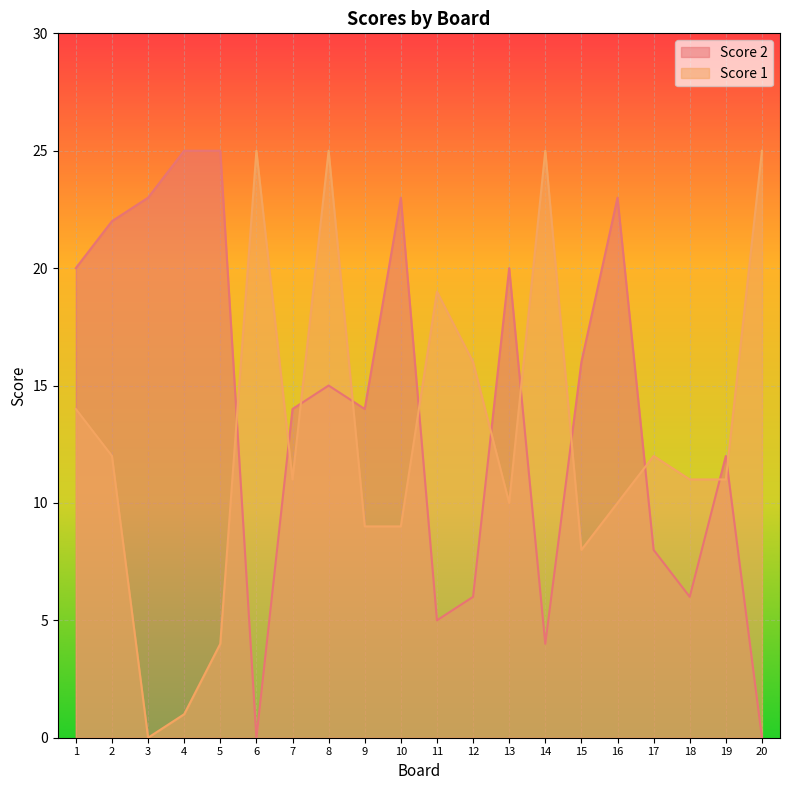

List the series in order of their overall mean, lowest first.

Score 1, Score 2